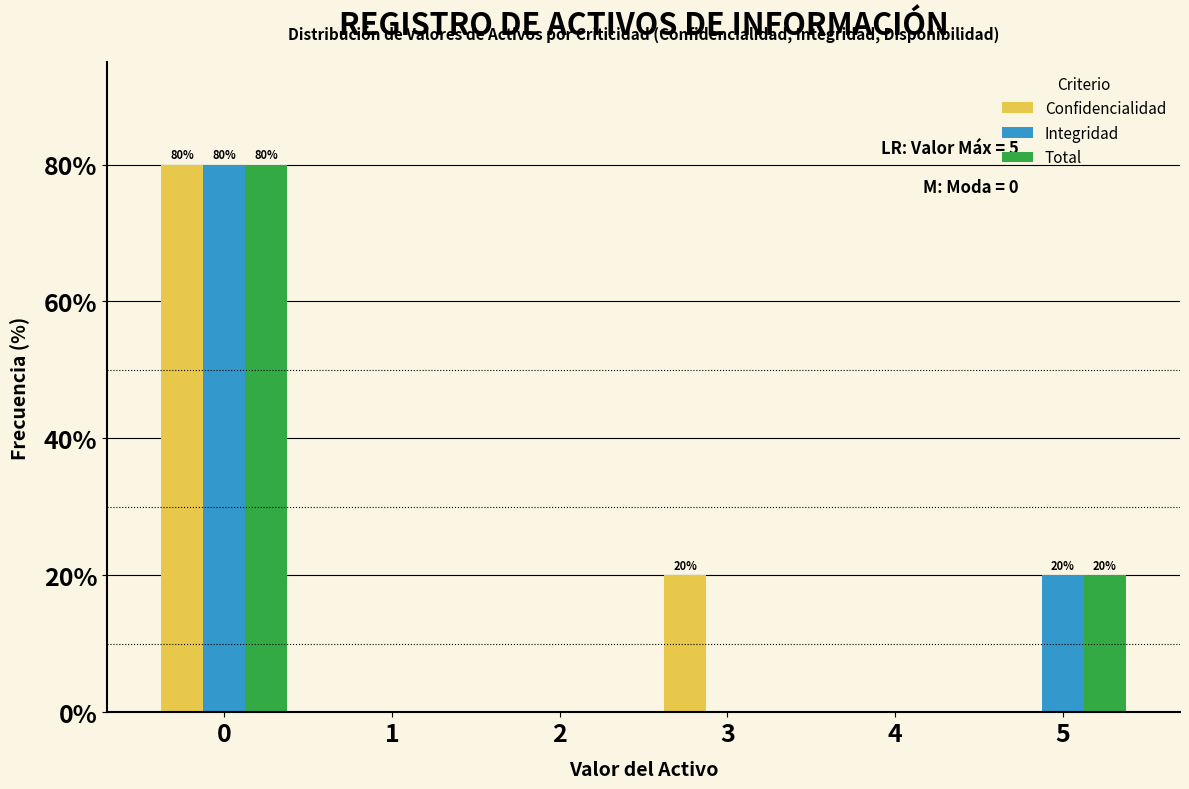

In the Integridad series, which range on the x-axis has the tallest bar?

-0.5 to 0.5